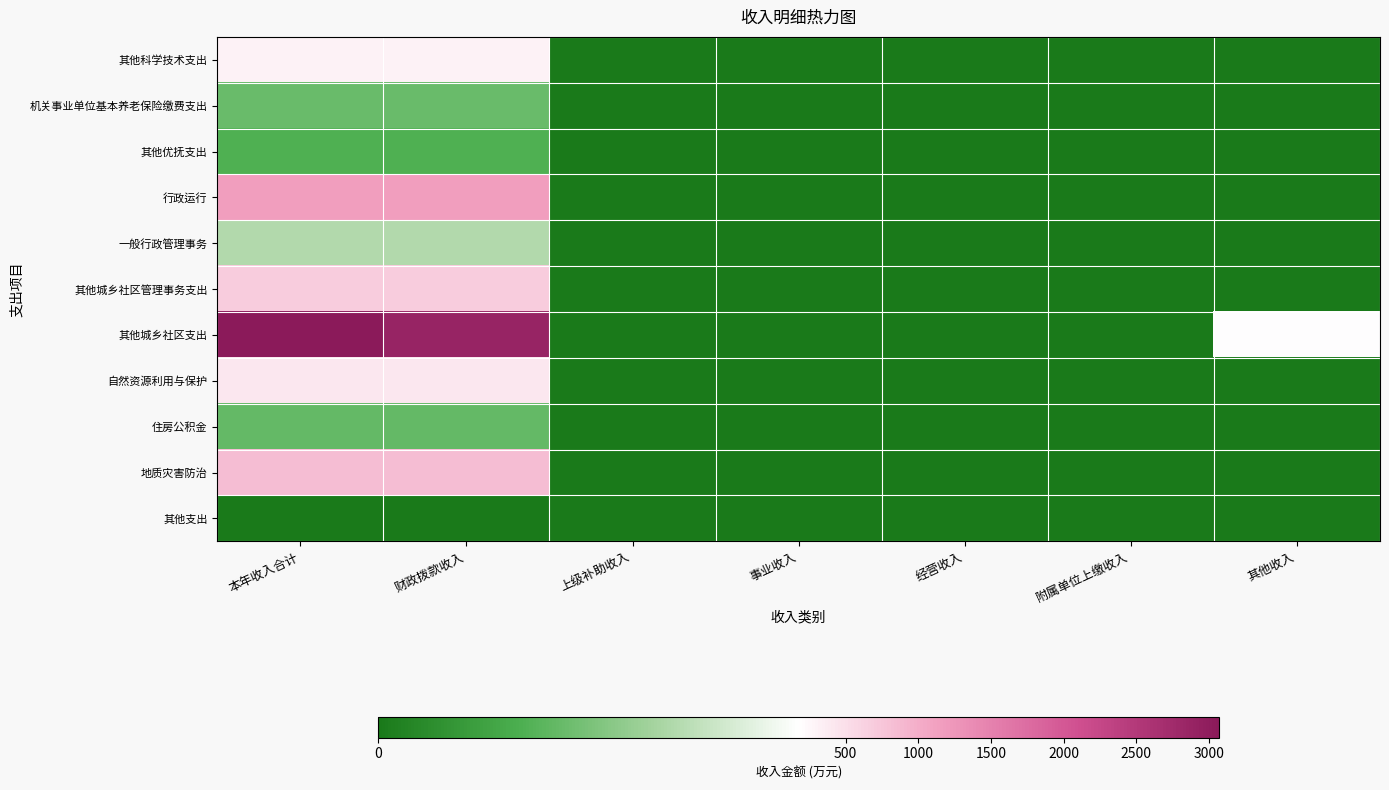

Reading left to right, list all the values displayed in this chart.

其他科学技术支出: 本年收入合计=306.6	财政拨款收入=306.6	上级补助收入=0.0	事业收入=0.0	经营收入=0.0	附属单位上缴收入=0.0	其他收入=0.0
机关事业单位基本养老保险缴费支出: 本年收入合计=78.5	财政拨款收入=78.5	上级补助收入=0.0	事业收入=0.0	经营收入=0.0	附属单位上缴收入=0.0	其他收入=0.0
其他优抚支出: 本年收入合计=61.0	财政拨款收入=61.0	上级补助收入=0.0	事业收入=0.0	经营收入=0.0	附属单位上缴收入=0.0	其他收入=0.0
行政运行: 本年收入合计=1155.2	财政拨款收入=1155.2	上级补助收入=0.0	事业收入=0.0	经营收入=0.0	附属单位上缴收入=0.0	其他收入=0.0
一般行政管理事务: 本年收入合计=125.0	财政拨款收入=125.0	上级补助收入=0.0	事业收入=0.0	经营收入=0.0	附属单位上缴收入=0.0	其他收入=0.0
其他城乡社区管理事务支出: 本年收入合计=675.4	财政拨款收入=675.4	上级补助收入=0.0	事业收入=0.0	经营收入=0.0	附属单位上缴收入=0.0	其他收入=0.0
其他城乡社区支出: 本年收入合计=3068.6	财政拨款收入=2886.2	上级补助收入=0.0	事业收入=0.0	经营收入=0.0	附属单位上缴收入=0.0	其他收入=182.3
自然资源利用与保护: 本年收入合计=409.4	财政拨款收入=409.4	上级补助收入=0.0	事业收入=0.0	经营收入=0.0	附属单位上缴收入=0.0	其他收入=0.0
住房公积金: 本年收入合计=74.7	财政拨款收入=74.7	上级补助收入=0.0	事业收入=0.0	经营收入=0.0	附属单位上缴收入=0.0	其他收入=0.0
地质灾害防治: 本年收入合计=836.0	财政拨款收入=836.0	上级补助收入=0.0	事业收入=0.0	经营收入=0.0	附属单位上缴收入=0.0	其他收入=0.0
其他支出: 本年收入合计=0.0	财政拨款收入=0.0	上级补助收入=0.0	事业收入=0.0	经营收入=0.0	附属单位上缴收入=0.0	其他收入=0.0